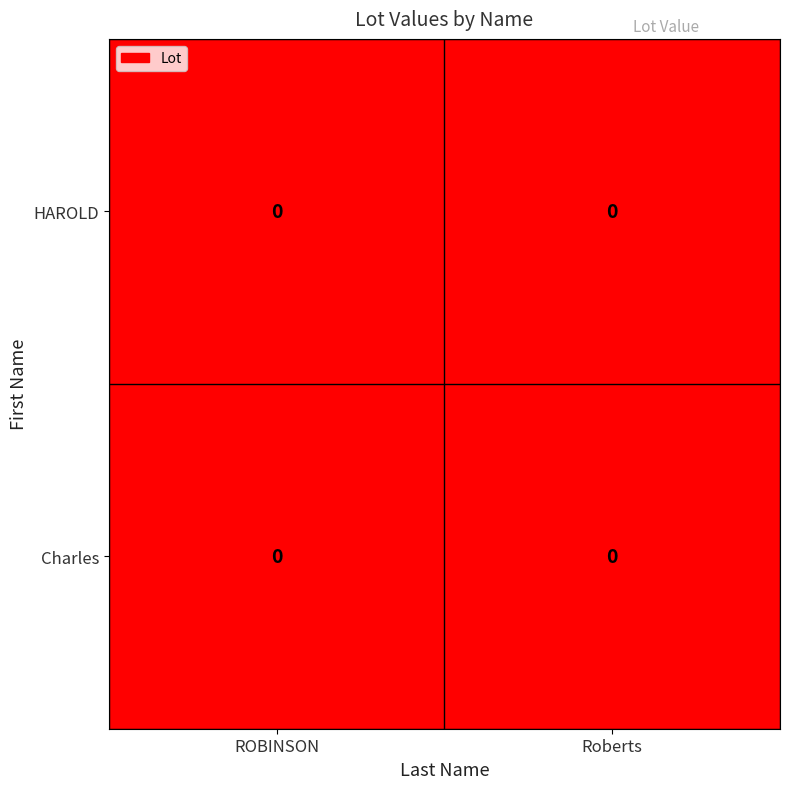

At which category does the chart reach its peak across all series?

Roberts